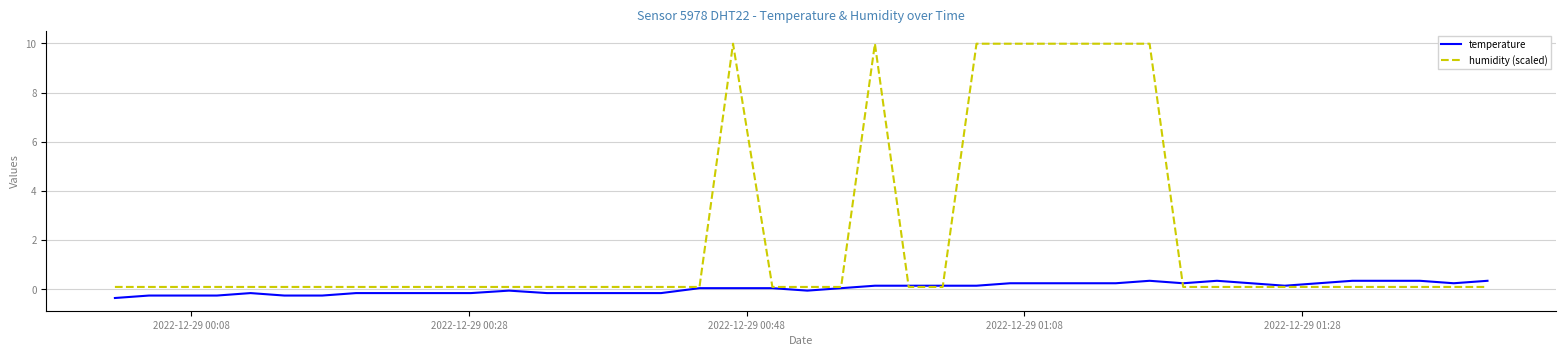

List the series in order of their overall mean, lowest first.

temperature, humidity (scaled)